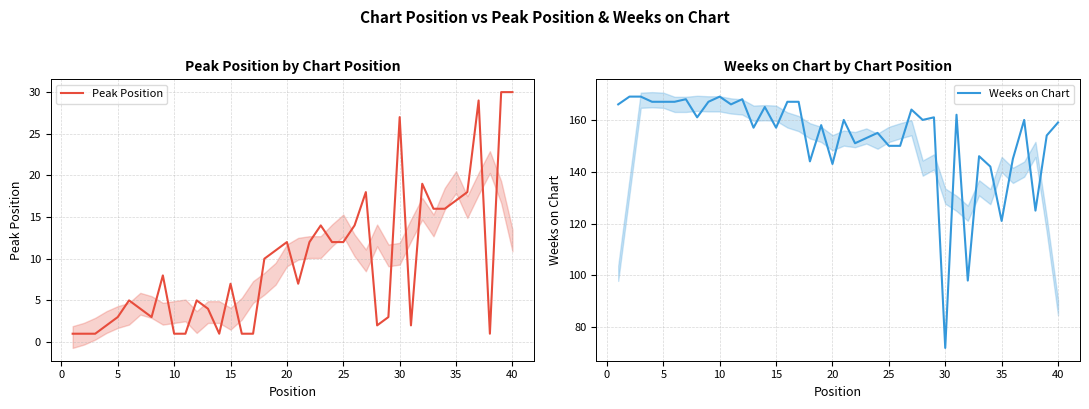

What is the value of the Weeks on Chart point at the 31st from the left?

161